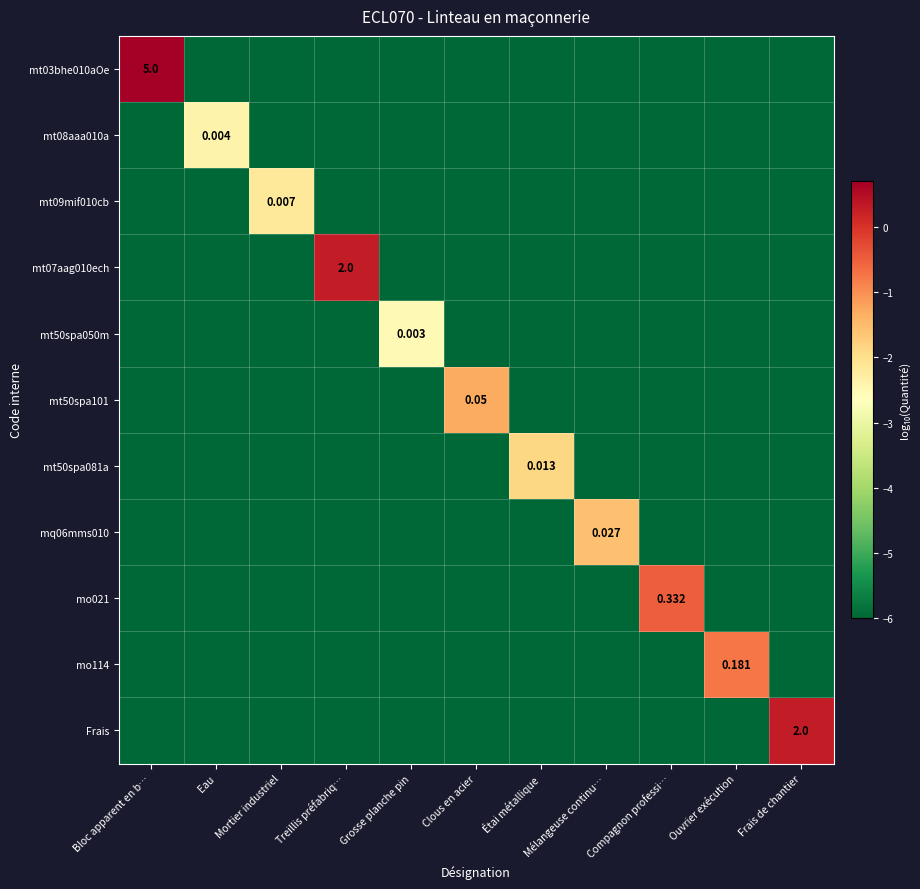

At which category does the chart reach its minimum across all series?

Eau